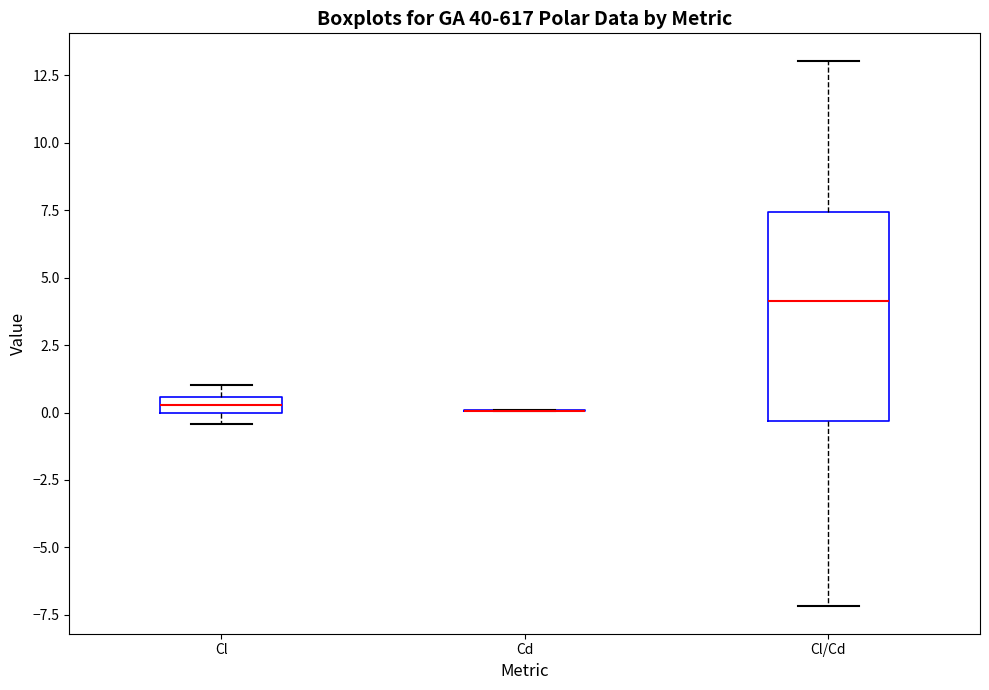

Which box is the tallest, from its lower edge to its upper edge?

Cl/Cd